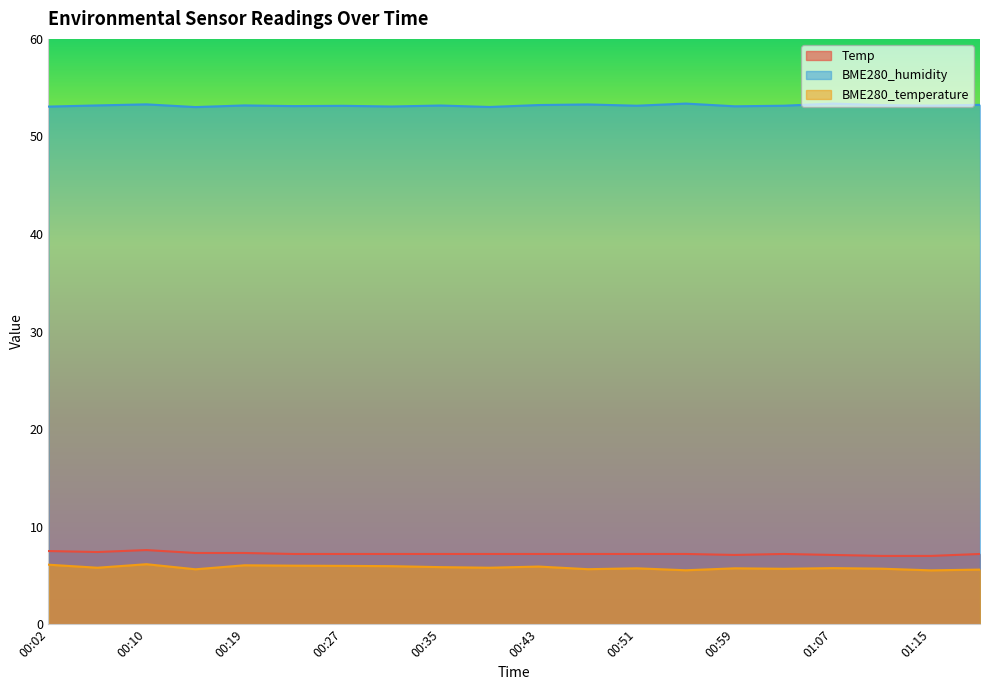

What is the difference between the maximum and second lowest values in the BME280_temperature series?

0.6